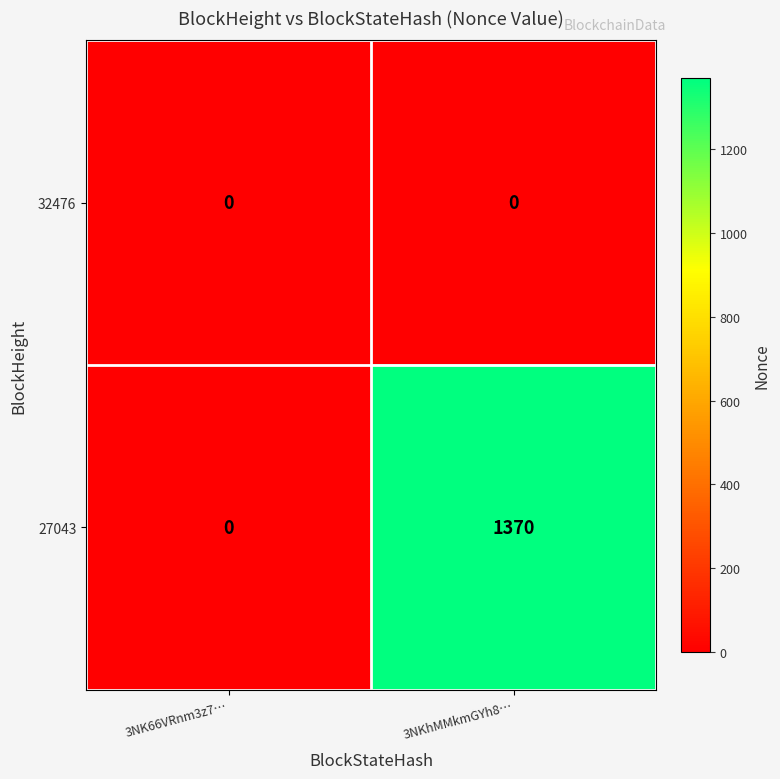

What is the average value of the 27043 series?

685